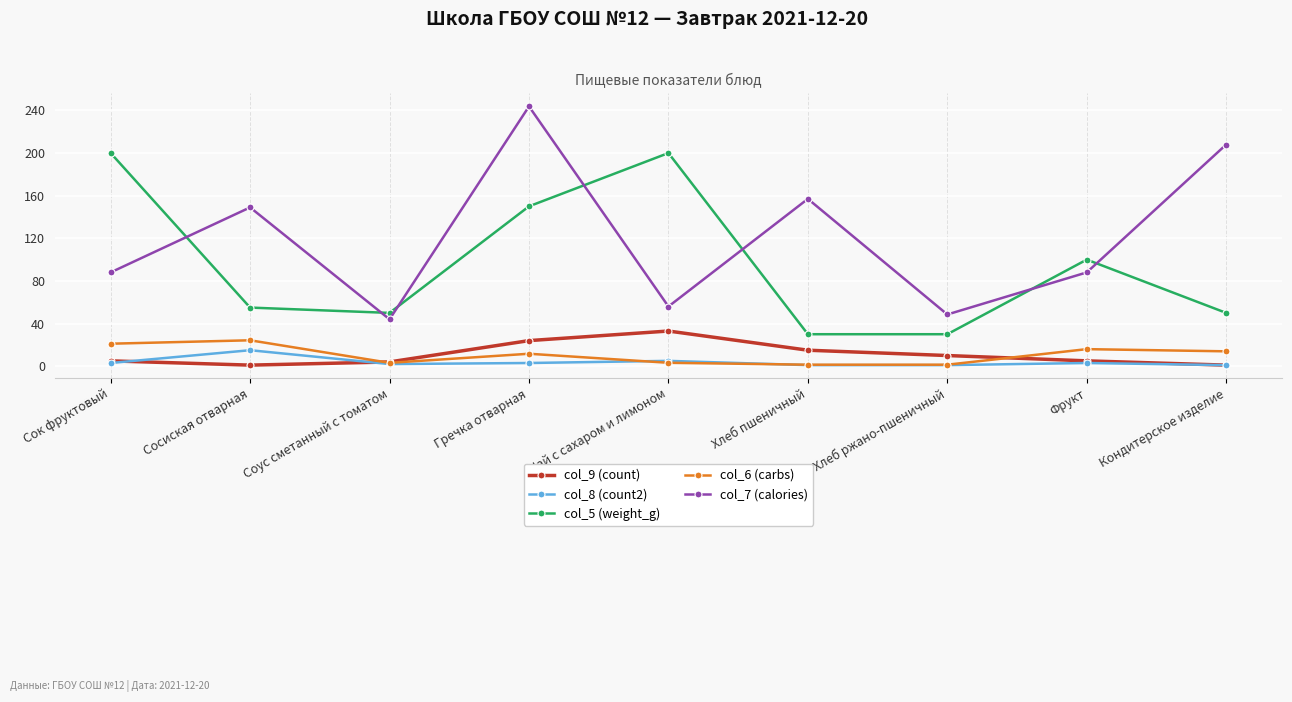

True or false: col_5 (weight_g) and col_9 (count) cross at least once.

False